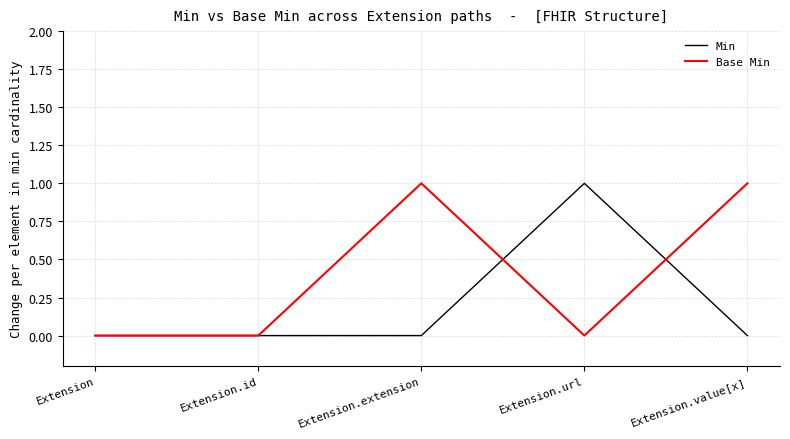

Does the chart have visible grid lines?

Yes